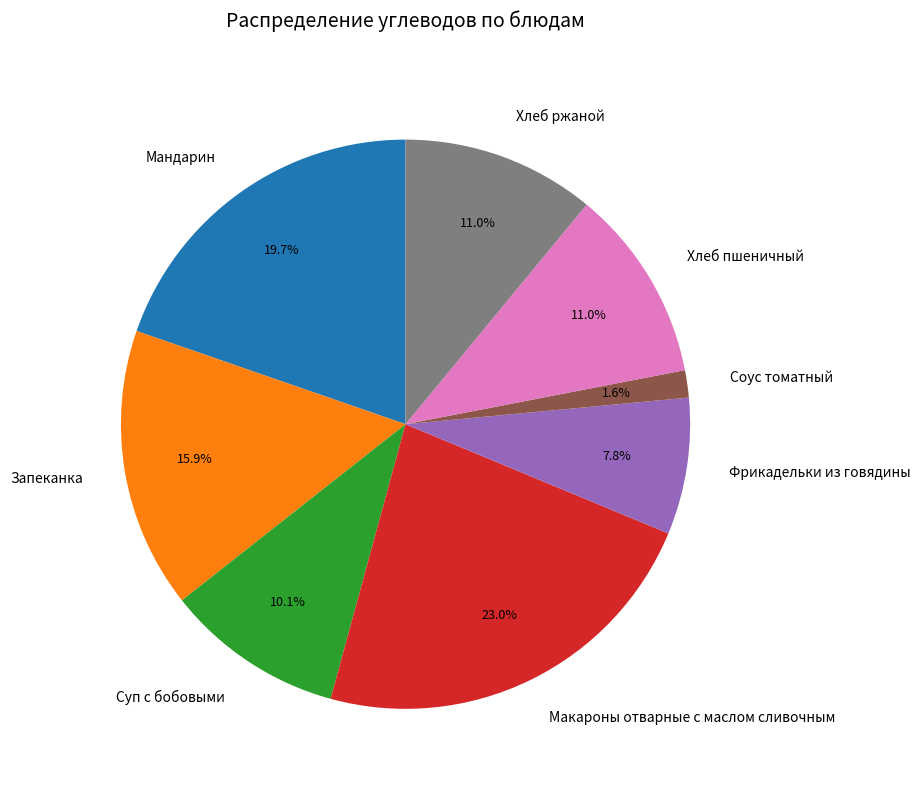

Is Запеканка the majority of the pie?

No